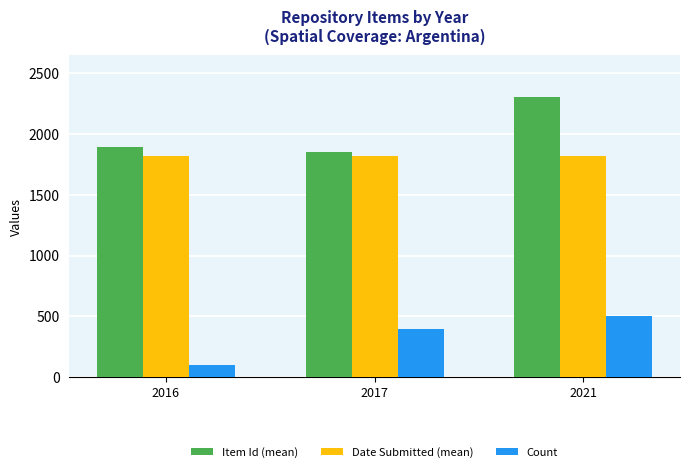

What is the difference between the highest and lowest values at 2021?

1799.6